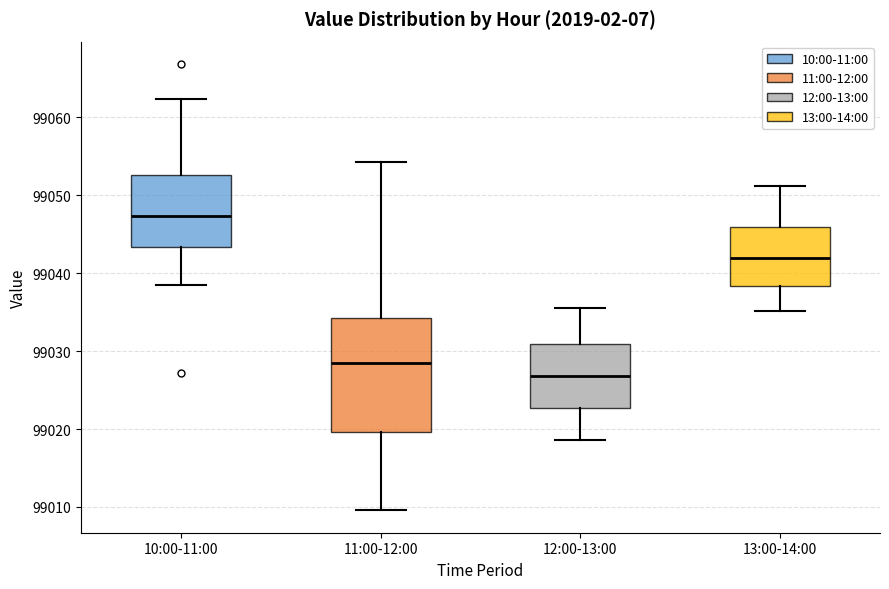

Reading left to right, transcribe this box plot: for each box, give where its median line is, the range the box spans, and where its two whiskers end, as read against the y-axis. The values are not printed on the chart, so give them approximately, as read against the axis.

10:00-11:00: median 99047, box 99043 to 99053, whiskers 99038 to 99062
11:00-12:00: median 99029, box 99020 to 99034, whiskers 99010 to 99054
12:00-13:00: median 99027, box 99023 to 99031, whiskers 99019 to 99036
13:00-14:00: median 99042, box 99038 to 99046, whiskers 99035 to 99051